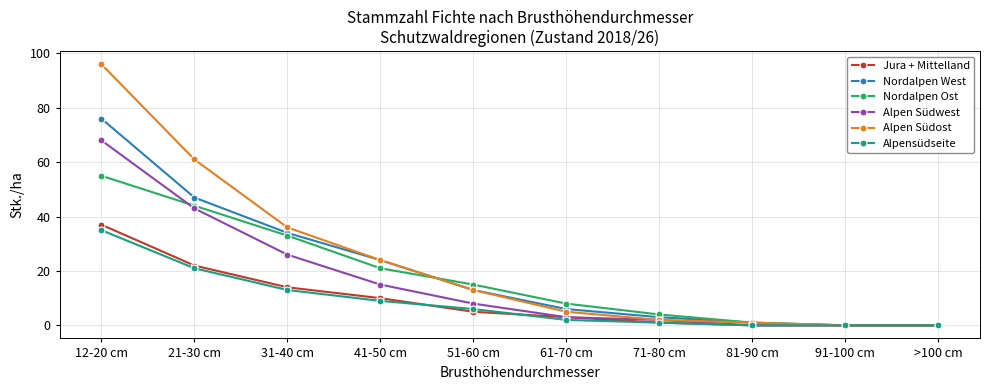

Read the Alpen Südost value at 41-50 cm, to the nearest 10.

20